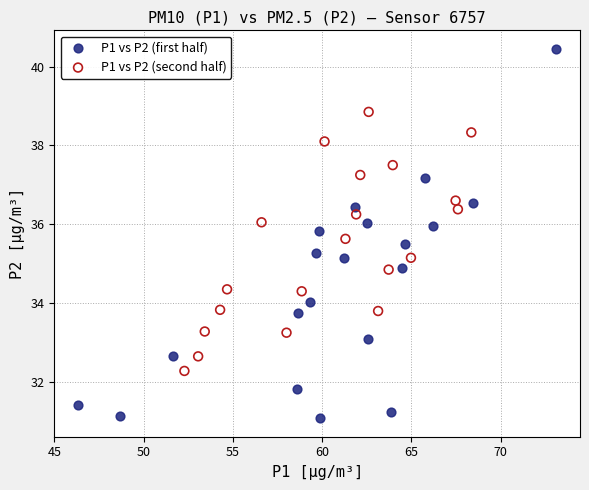

Which series contains the highest Y value?

P1 vs P2 (first half)